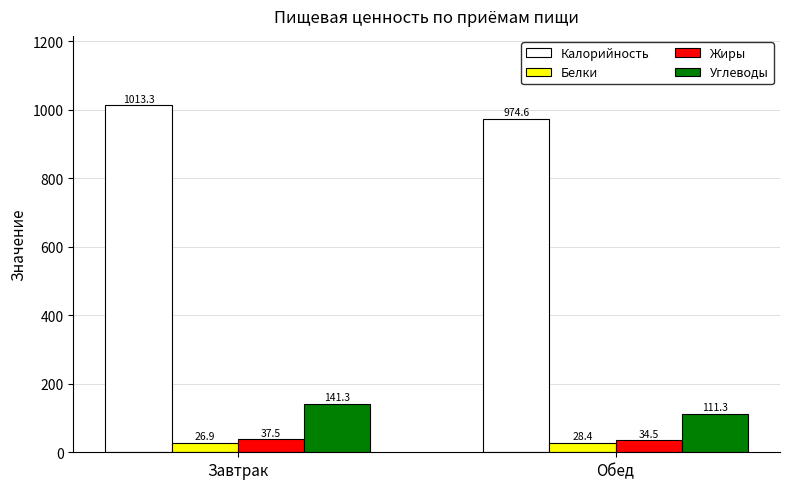

Is it true that Калорийность equals 1013.3 at Завтрак?

True